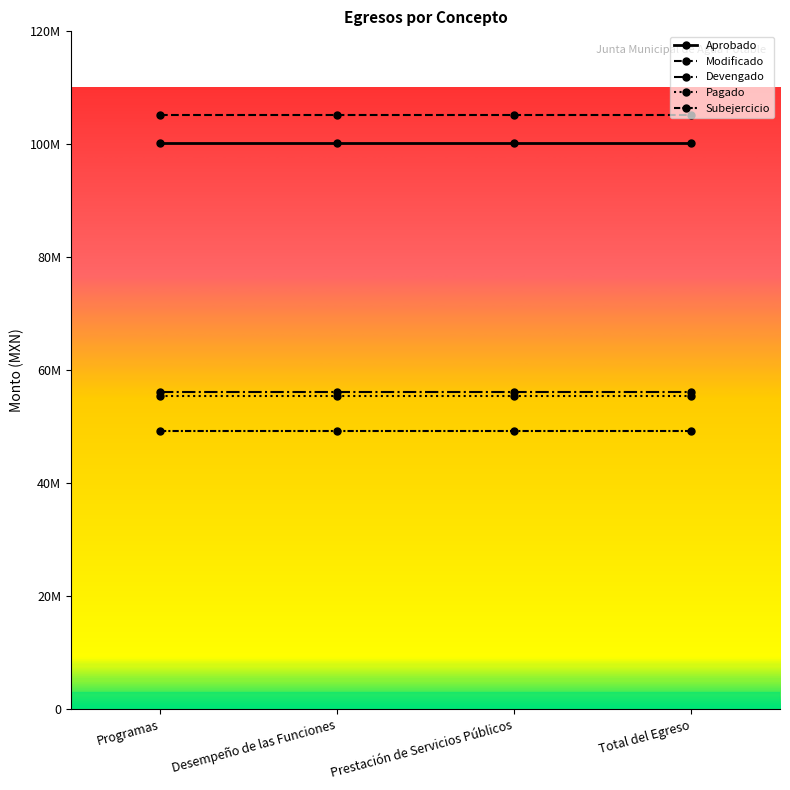

At how many categories does at least one series exceed 103751097?

4